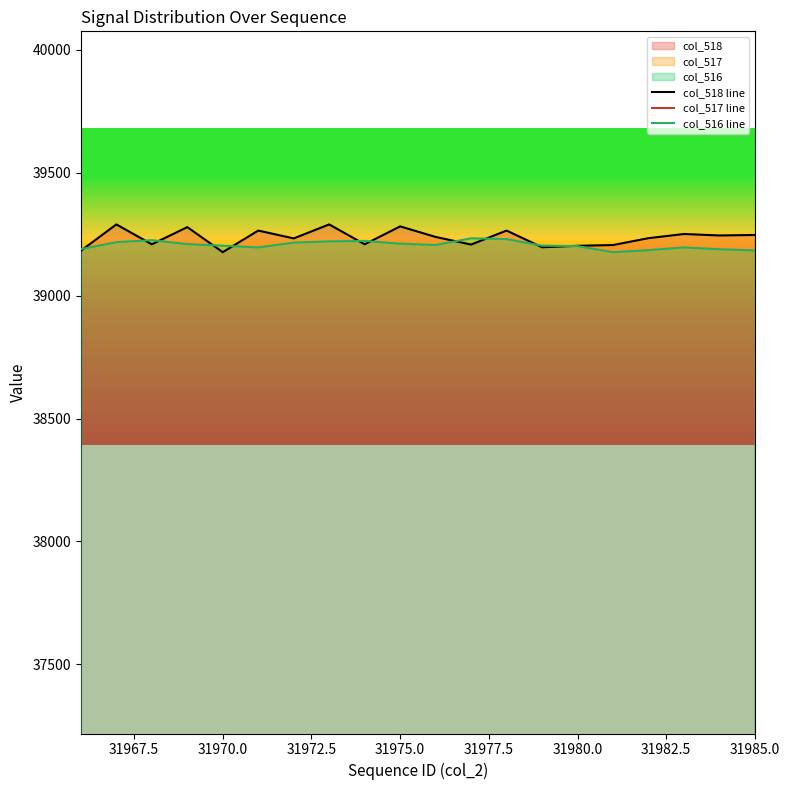

Reading right to left, what are all the values shown in this chart?

col_518 line: 39247.0	39245.0	39251.0	39234.0	39206.0	39203.0	39197.0	39265.0	39208.0	39239.0	39282.0	39209.0	39290.0	39233.0	39265.0	39177.0	39279.0	39209.0	39290.0	39183.0
col_517 line: 23027.0	23055.0	23049.0	23070.0	23125.0	23163.0	23050.0	23099.0	22985.0	22878.0	22808.0	22925.0	22741.0	22865.0	22921.0	22960.0	22812.0	22770.0	22745.0	23051.0
col_516 line: 39183.8	39189.0	39196.4	39185.3	39177.0	39201.8	39203.6	39230.1	39233.5	39206.2	39211.6	39222.8	39221.0	39216.0	39196.4	39203.3	39209.9	39225.8	39217.8	39189.5